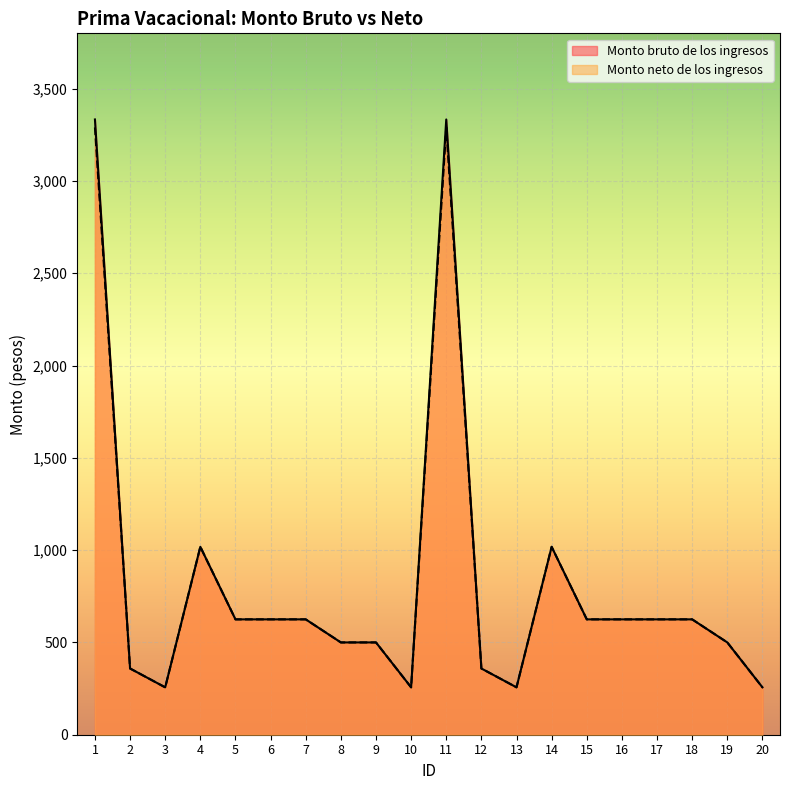

What is the greatest value displayed?

3333.3